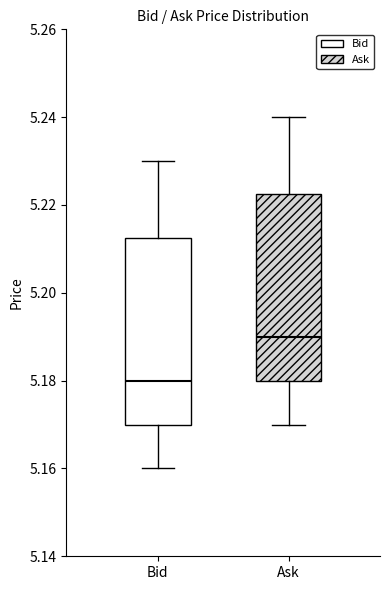

Where is the upper edge of the box for Ask on the y-axis? The values are not printed on the chart, so give them approximately, as read against the axis.

5.222